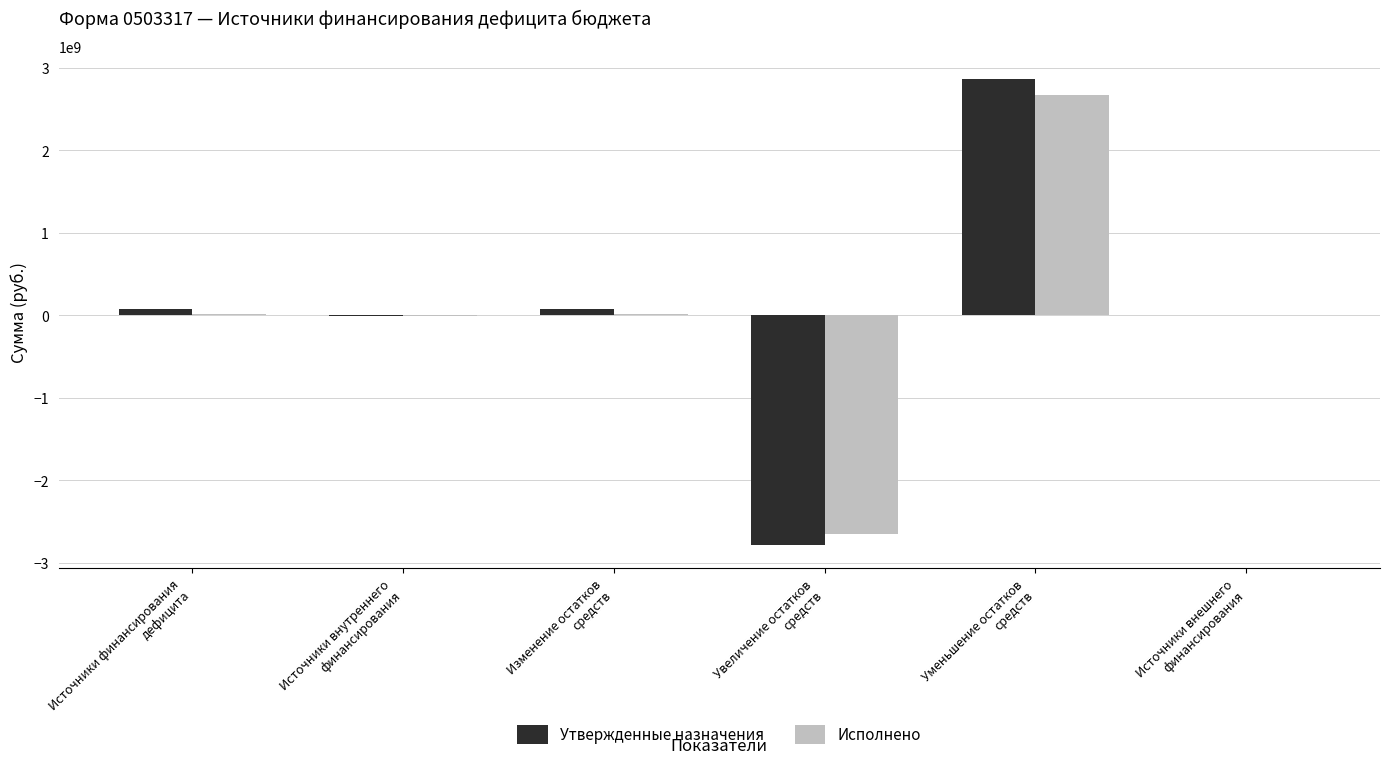

How many series are shown in this chart?

2